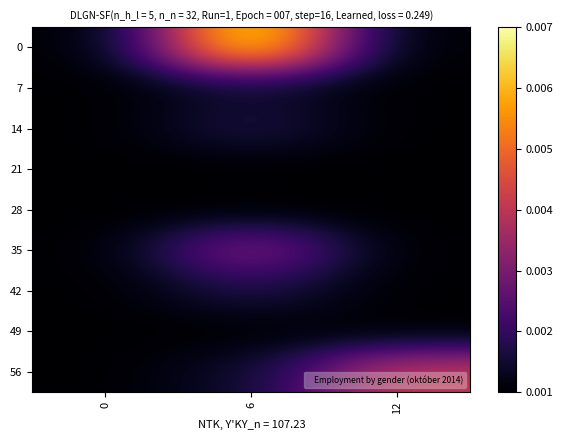

At how many categories does at least one series exceed 0?

3